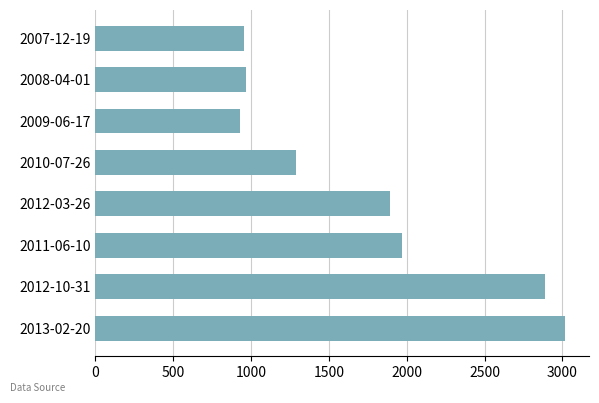

Reading top to bottom, what are all the values shown in this chart?

2007-12-19=953	2008-04-01=967	2009-06-17=931	2010-07-26=1289	2012-03-26=1893	2011-06-10=1972	2012-10-31=2889	2013-02-20=3020